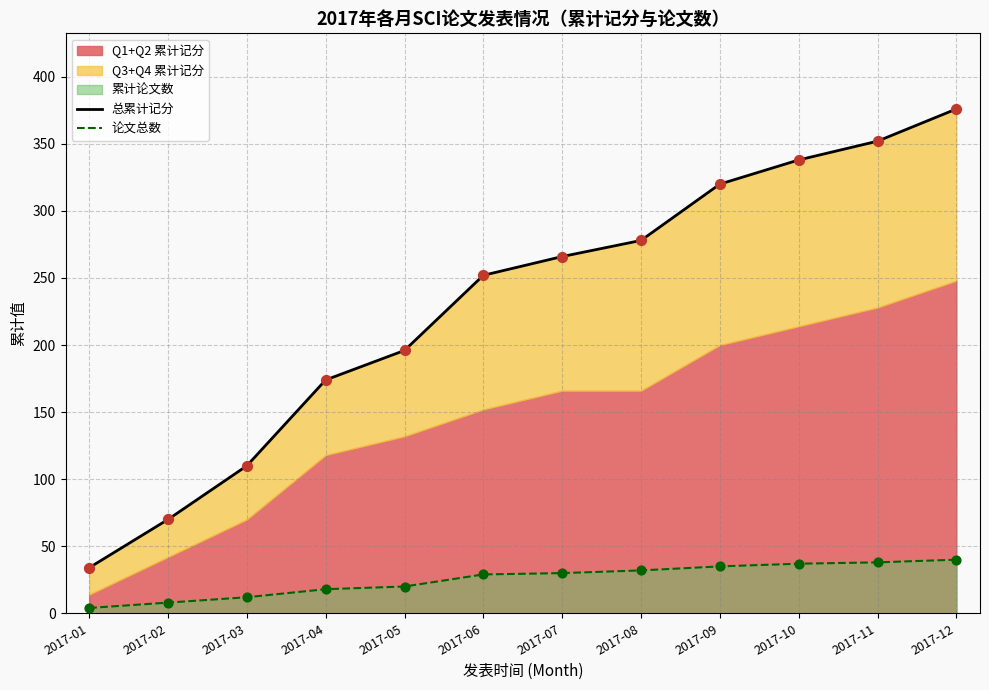

Which series contains the highest Y value?

总累计记分